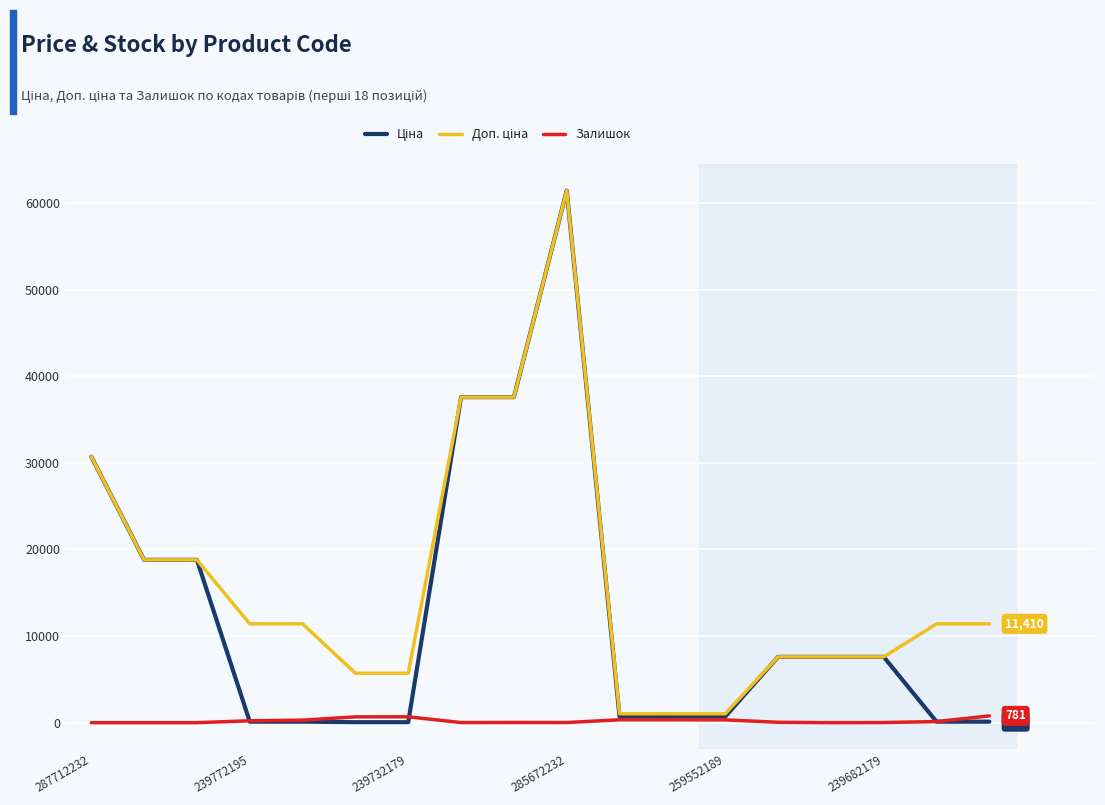

What is the maximum value shown in the chart?

61434.3